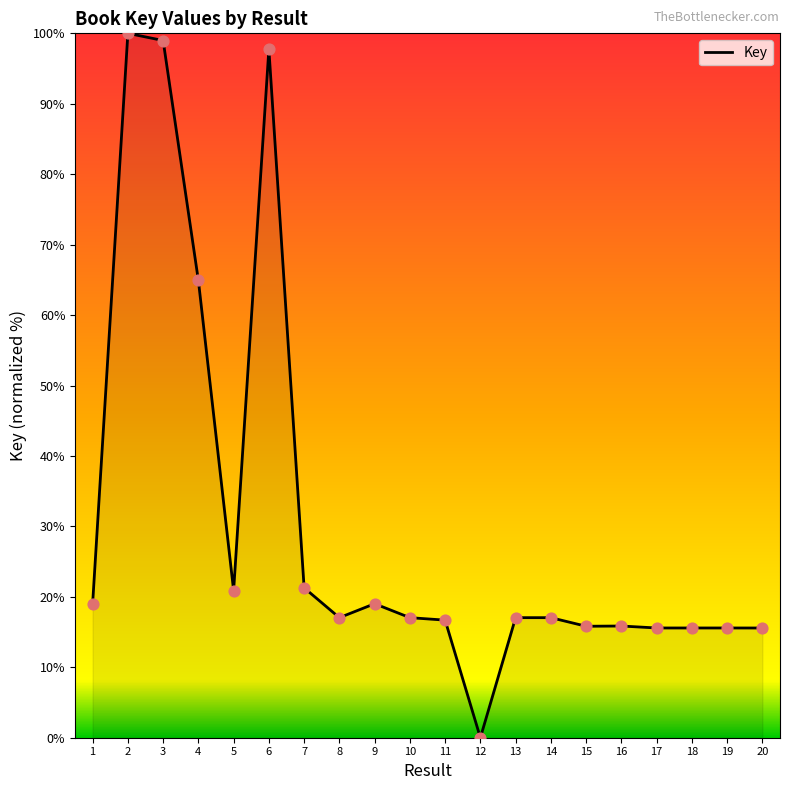

What is the change in value from 6 to 9?

-78.7